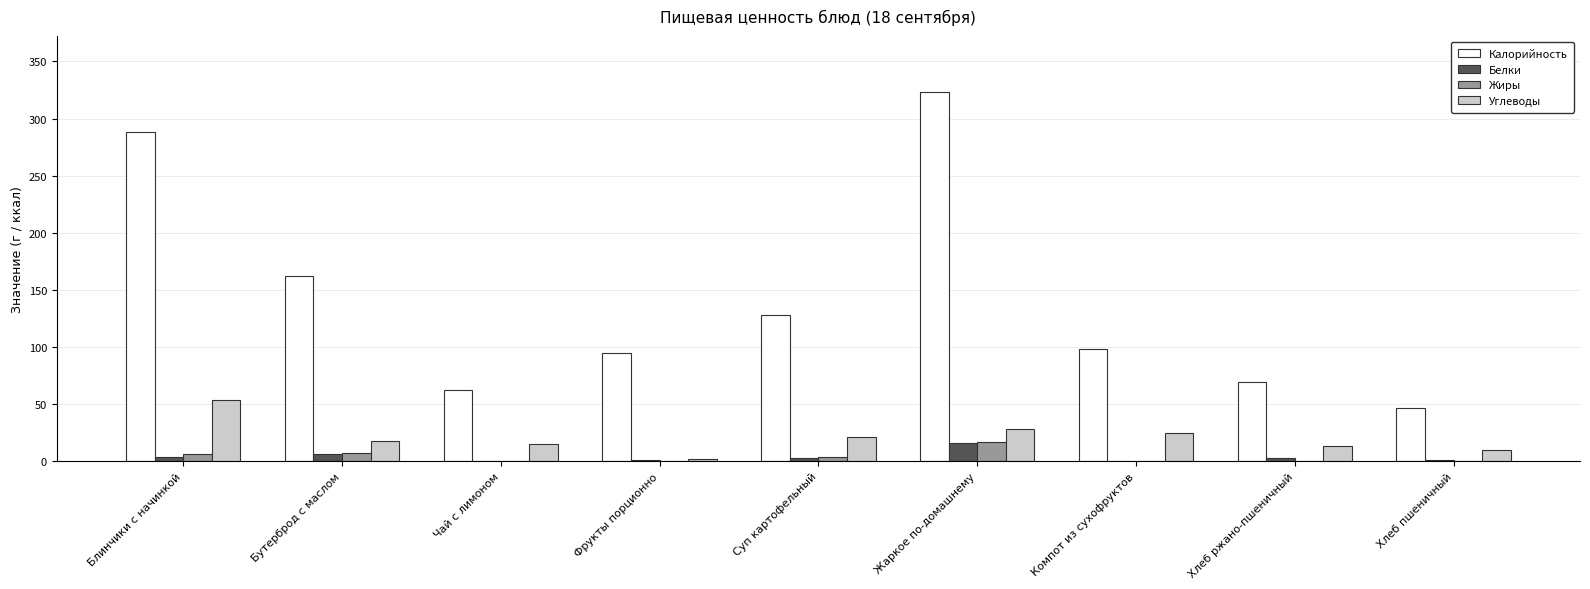

Which series changed the most between Бутерброд с маслом and Жаркое по-домашнему?

Калорийность